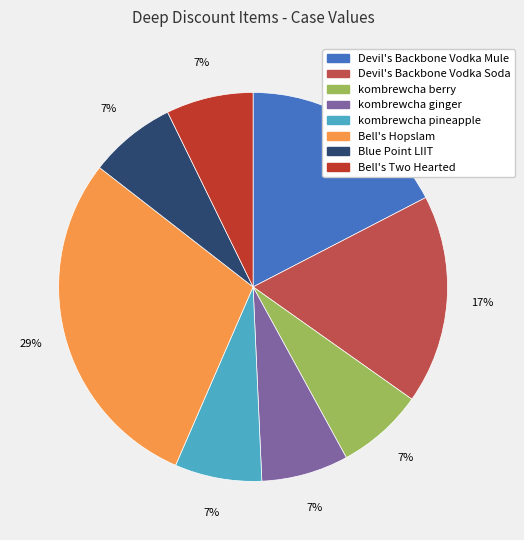

What is the ratio of the value at Devil's Backbone Vodka Mule to the value at kombrewcha ginger?

2.4